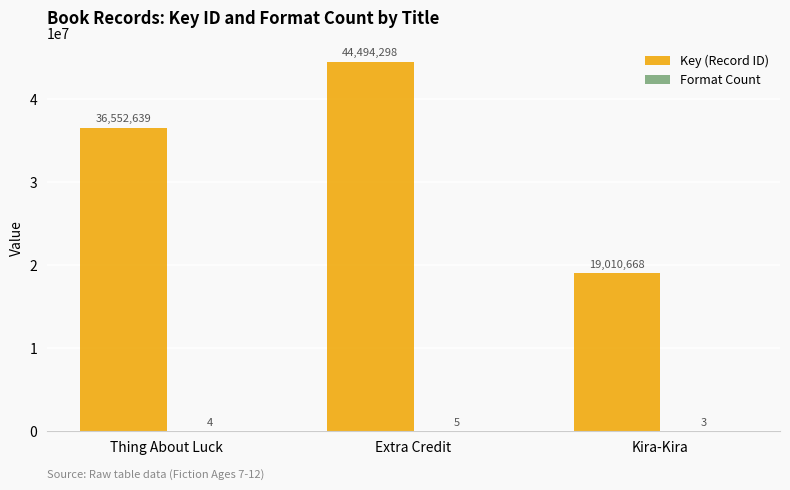

What is the sum of all Key (Record ID) values?

100057605